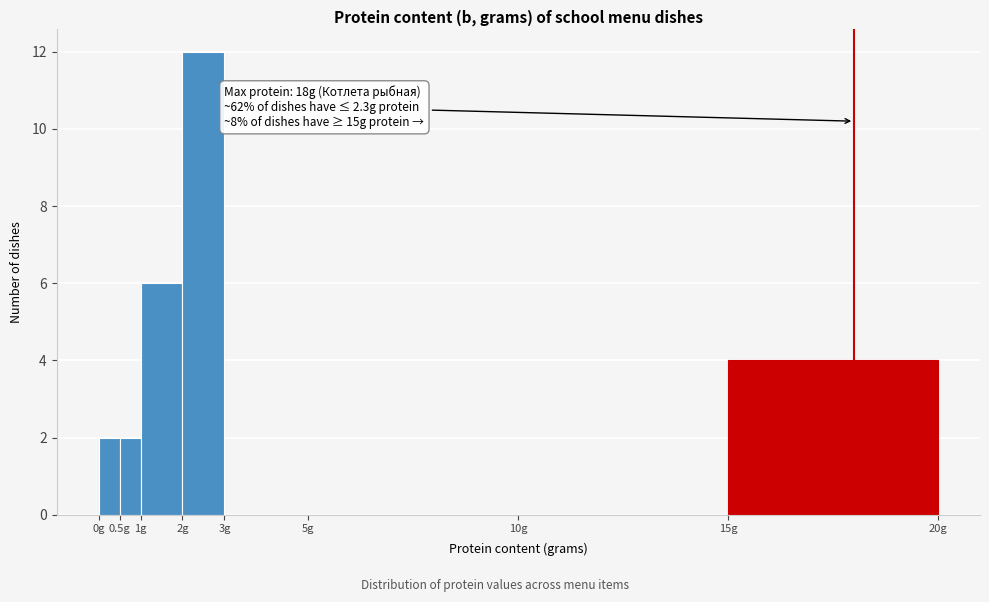

Which range on the x-axis has the tallest bar?

2.0 to 3.0